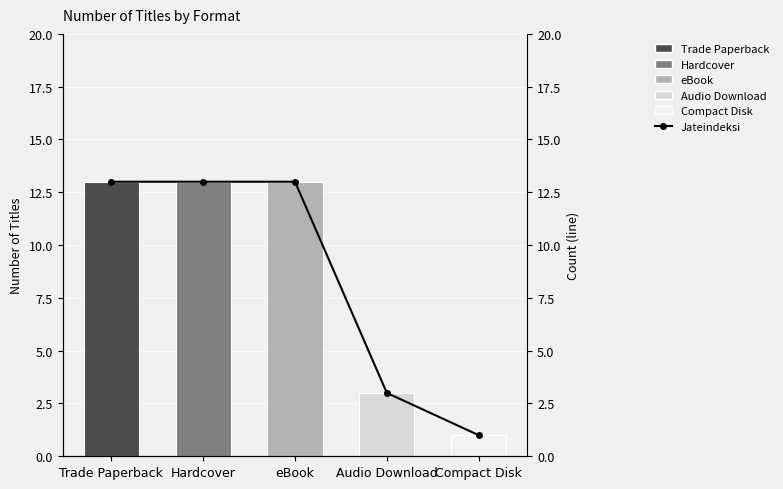

What is the average value?

9